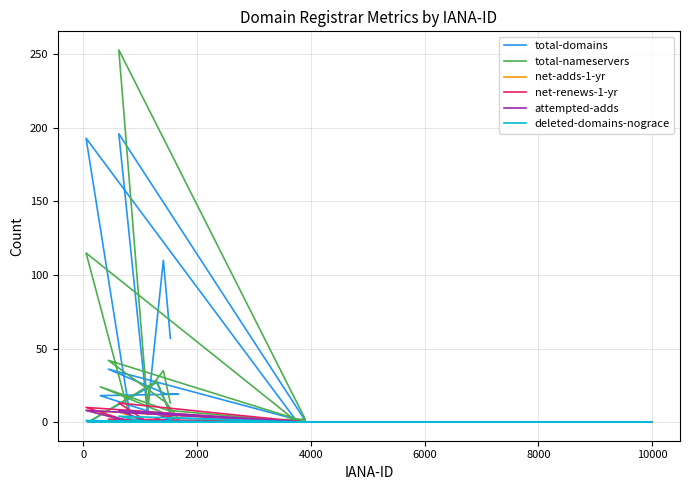

Which category has the lowest value in the total-nameservers series?

10000